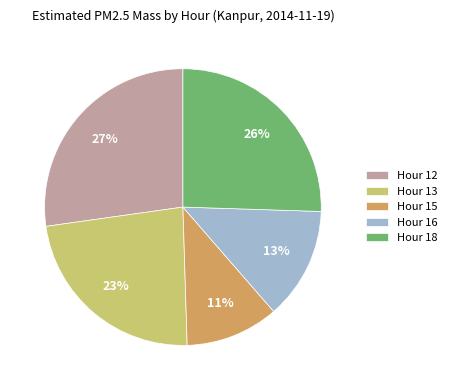

Combined, do Hour 12 and Hour 15 account for over 50%?

No